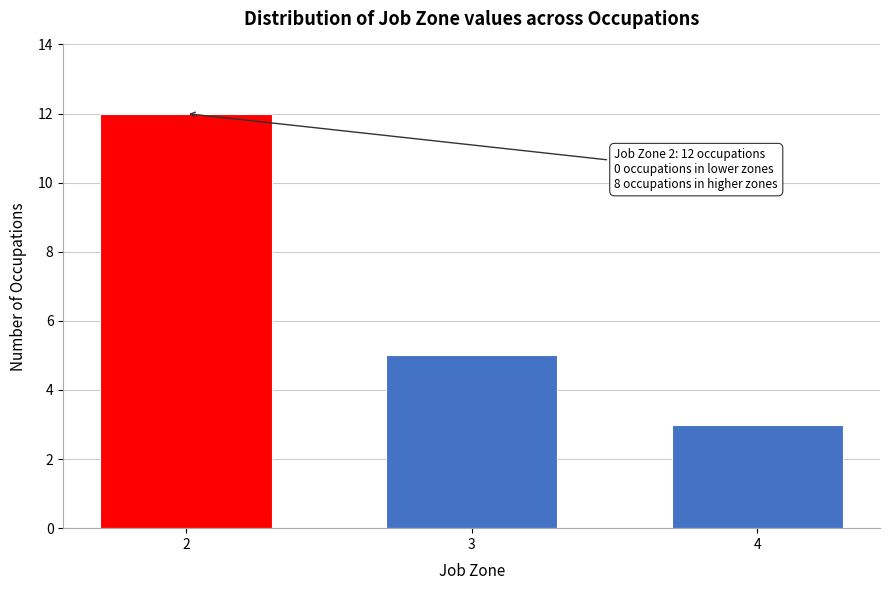

Reading left to right, list all the values displayed in this chart.

12	5	3